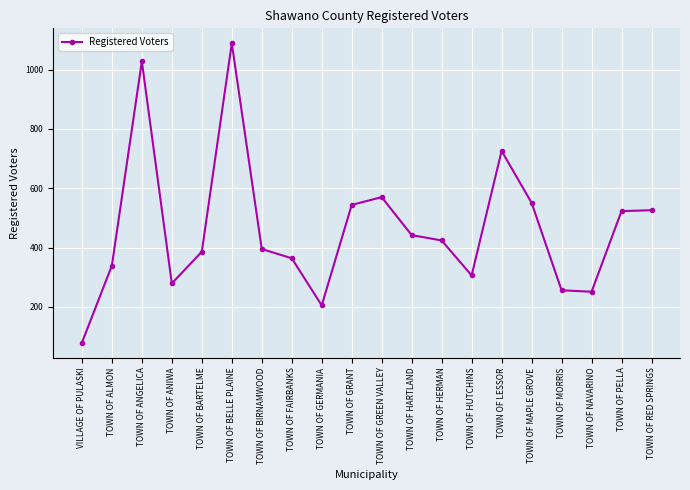

What is the change in value from TOWN OF FAIRBANKS to TOWN OF GREEN VALLEY?

+206